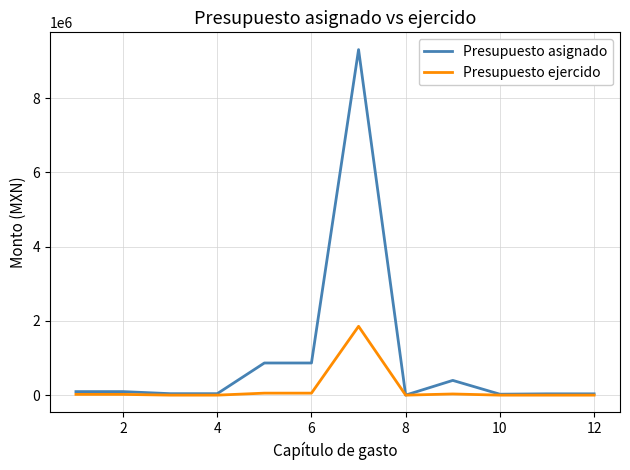

What is the greatest value displayed?

9302929.0